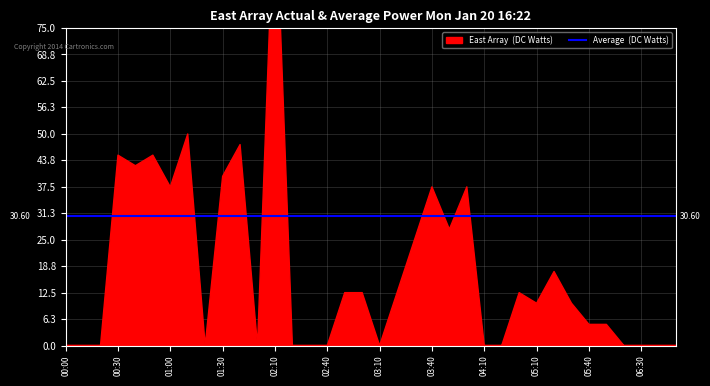

How many categories are shown in the chart?

36